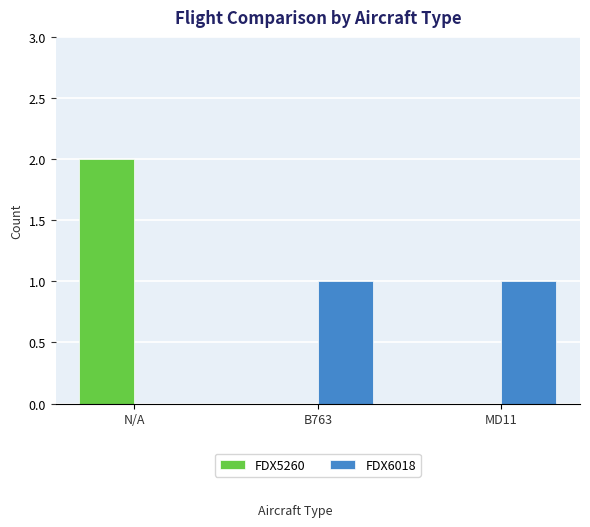

Does the chart contain stacked bars?

No